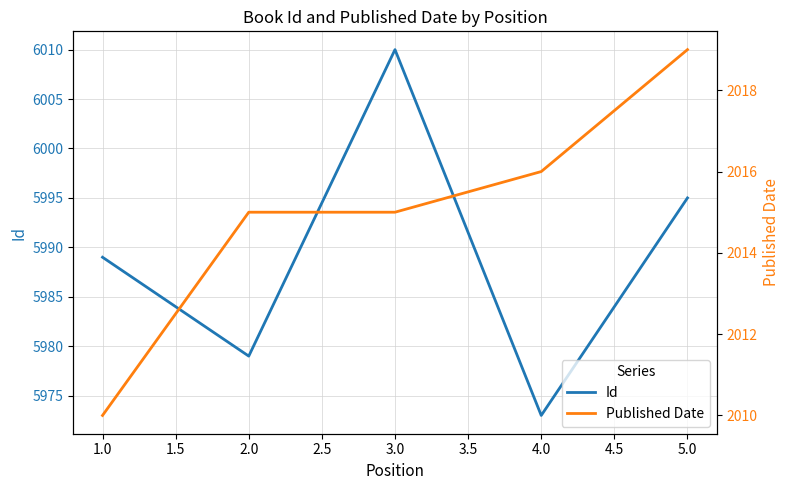

What is the minimum value for Id?

5973